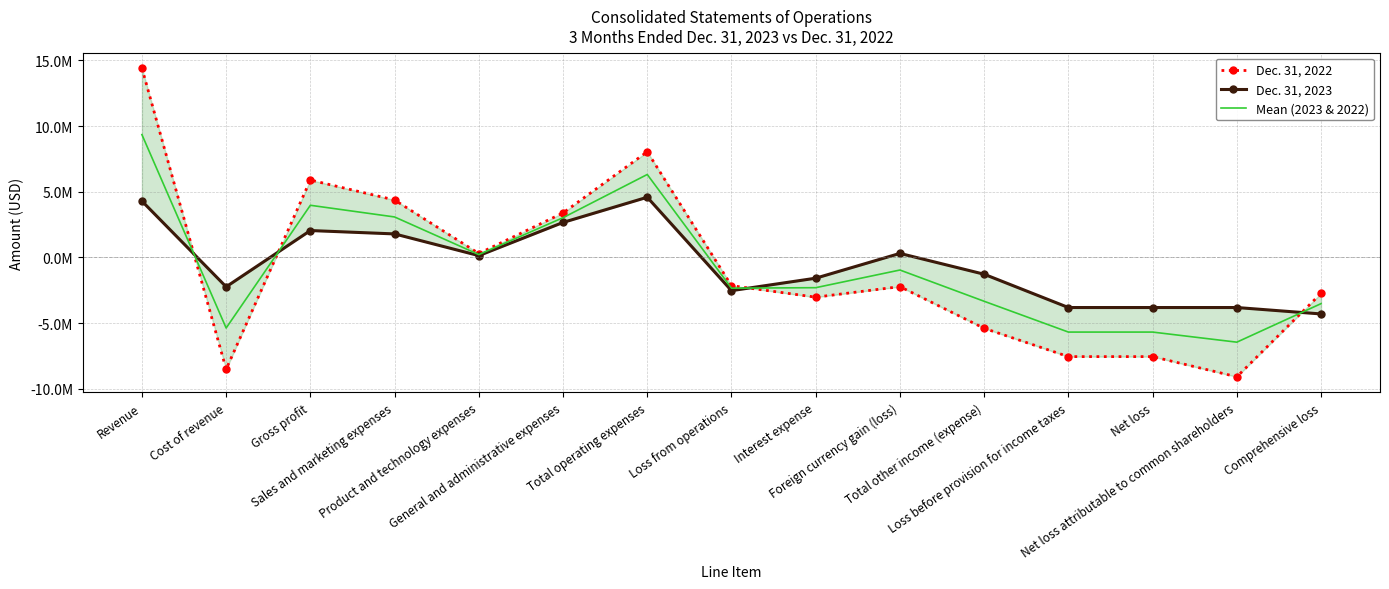

At Foreign currency gain (loss), list the series in order from smallest to largest.

Dec. 31, 2022, Mean (2023 & 2022), Dec. 31, 2023